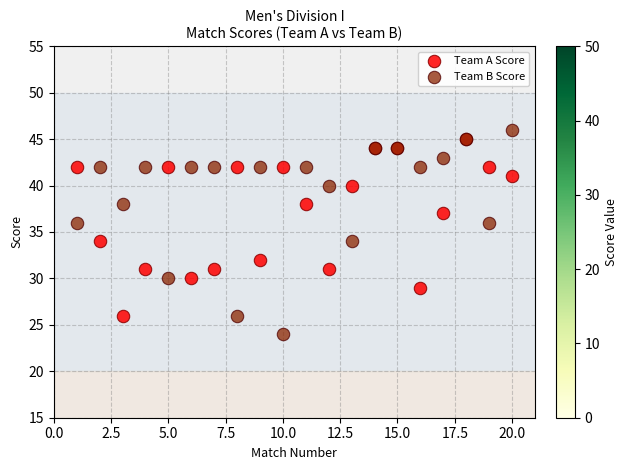

What are all the series names shown in the legend?

Team A Score, Team B Score